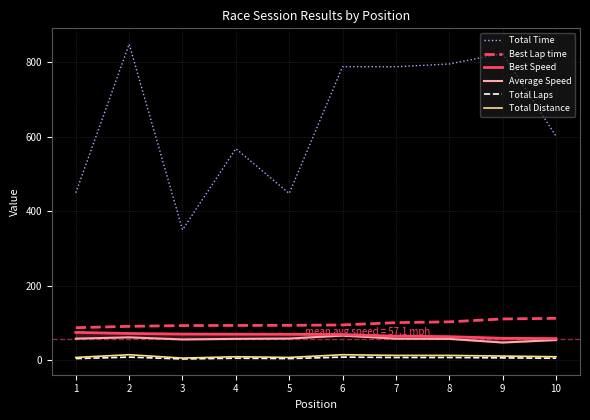

Does the chart have visible grid lines?

Yes